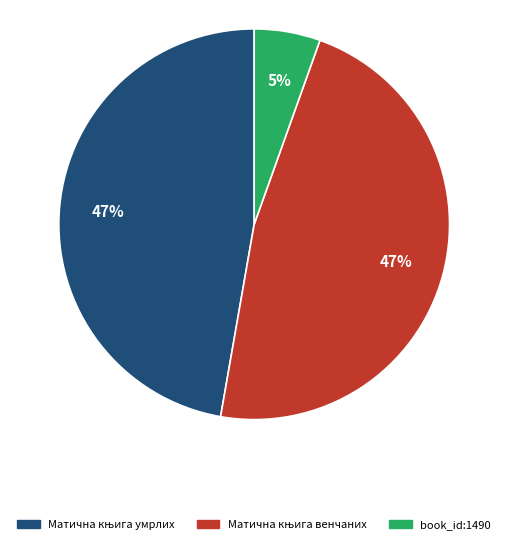

Does Матична књига венчаних account for over 50% of the chart?

No